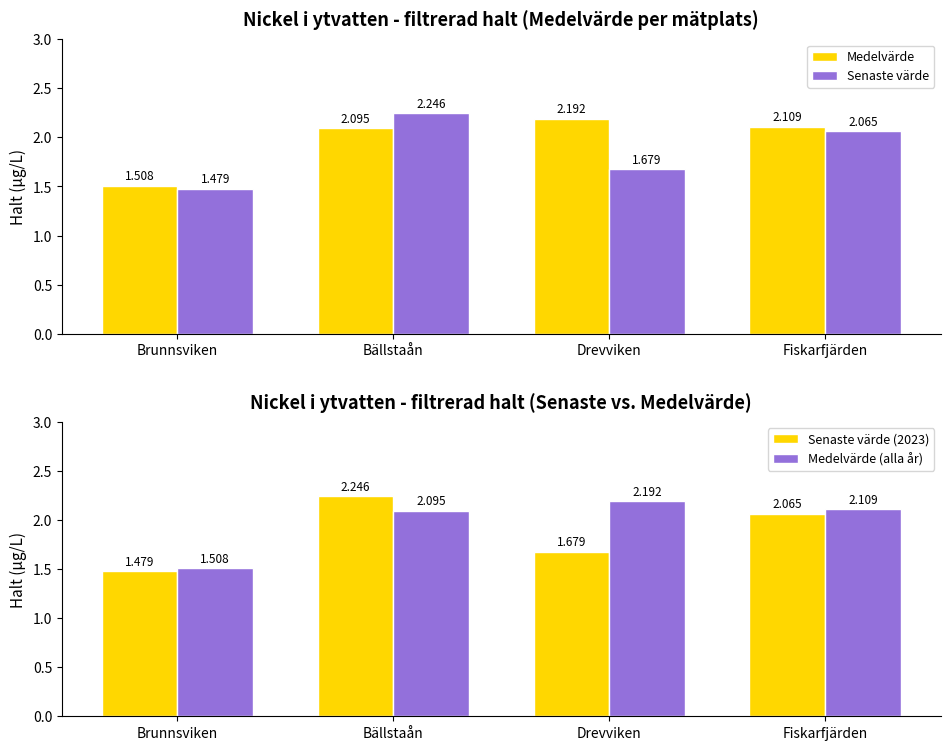

How many bars are there in total?

16